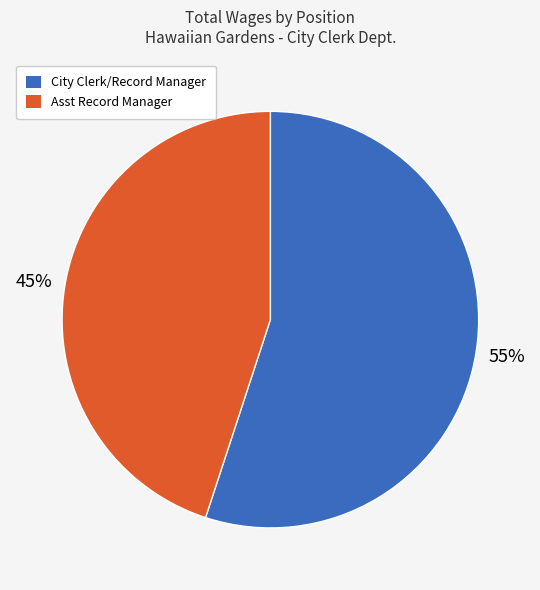

Do City Clerk/Record Manager and Asst Record Manager together represent more than half of the pie?

Yes